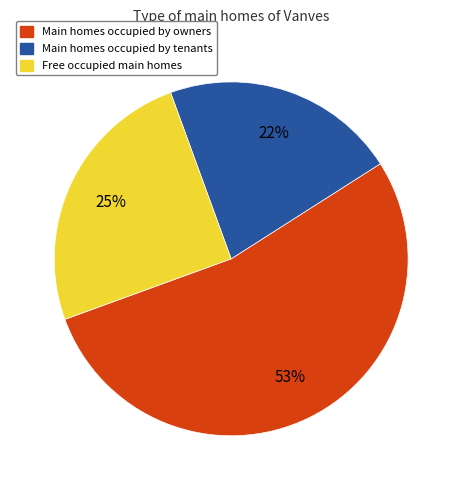

To the nearest percent, what is the average slice percentage?

33%